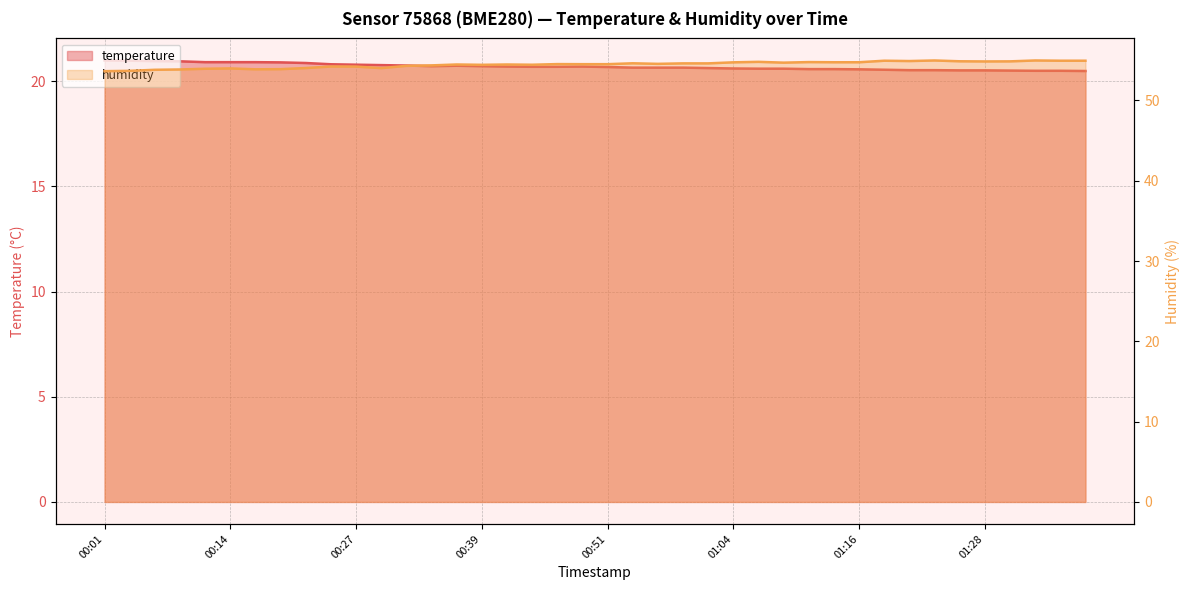

Count the number of data series in this chart.

2